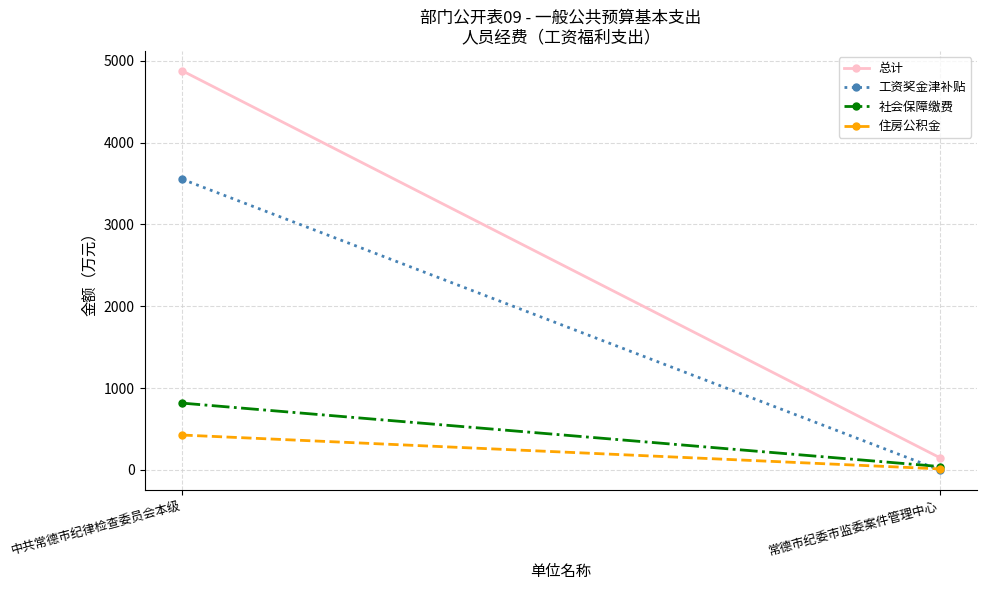

What is the highest value of the 住房公积金 series?

426.2